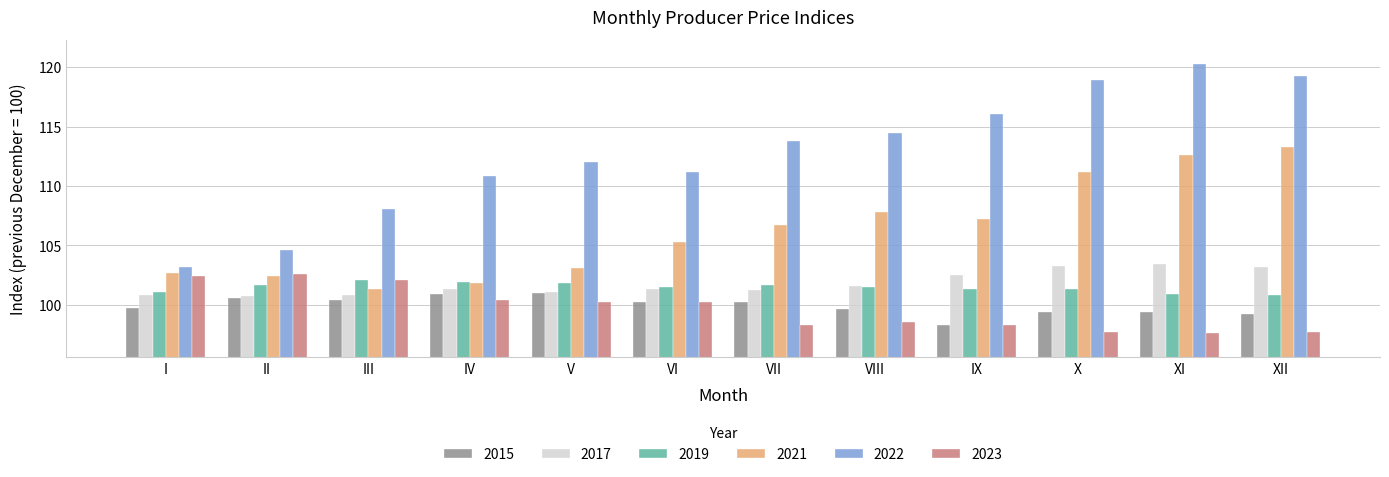

What is the difference between the second highest and second lowest values in the 2017 series?

2.5